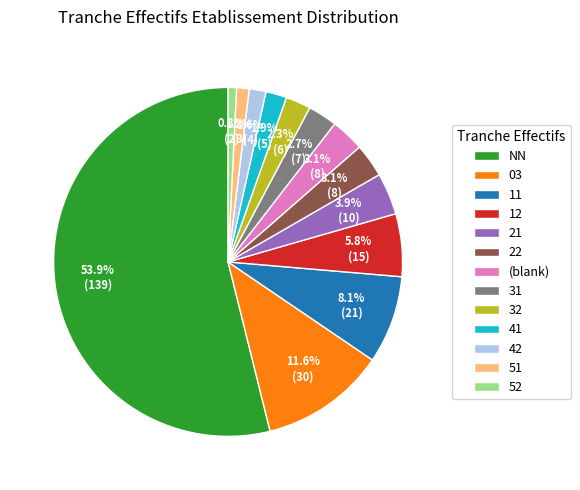

How many segments does this pie chart have?

13